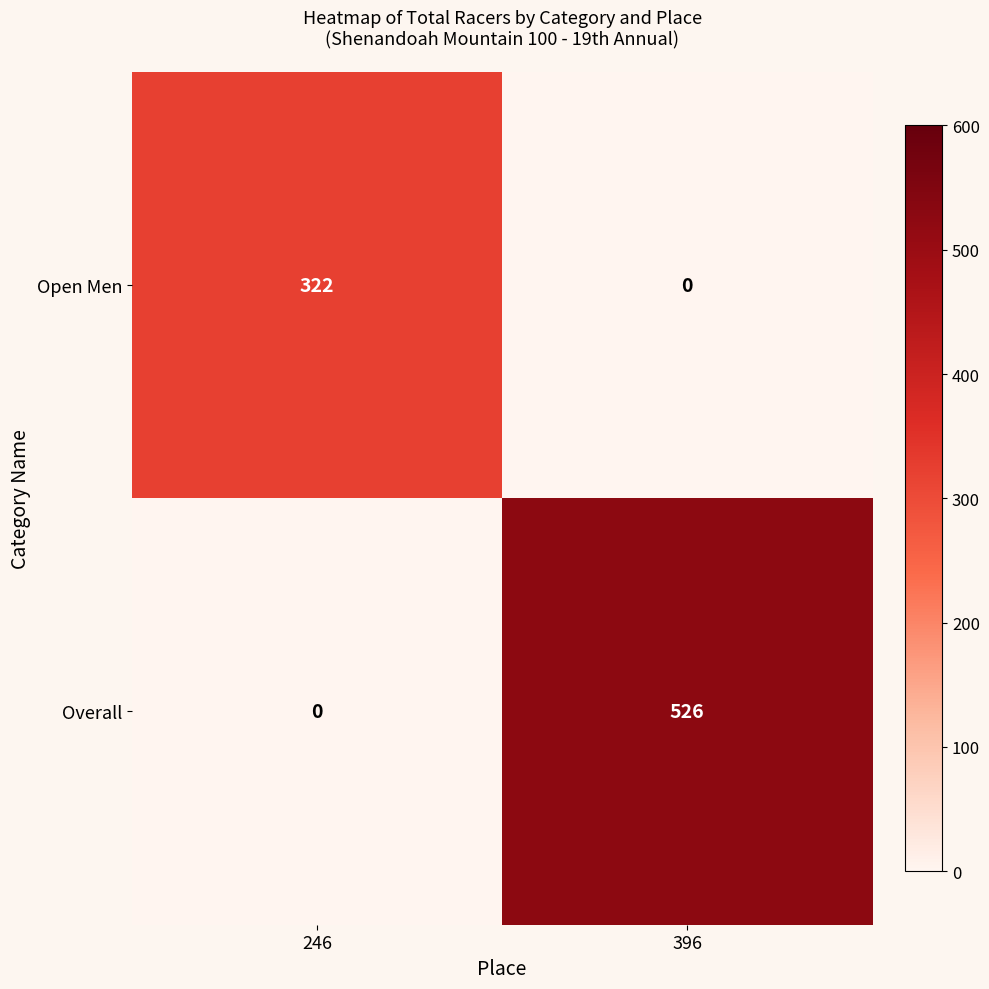

What is the difference between the highest and lowest values at 396?

526